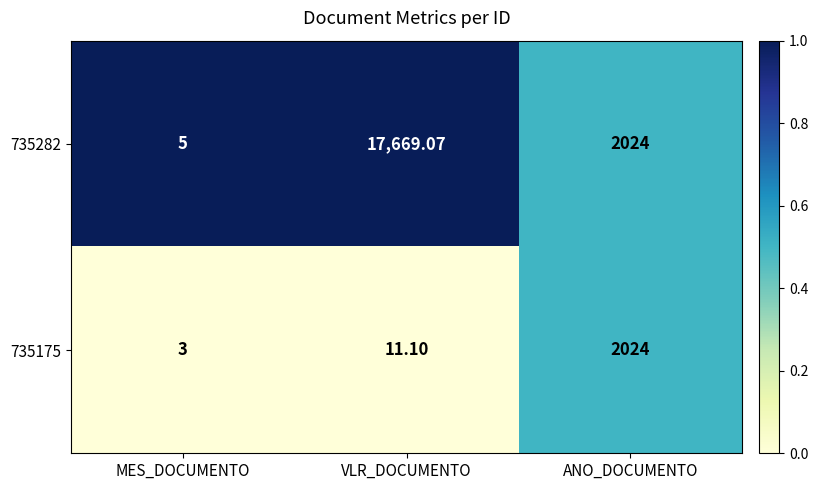

At which label is 735282 closest to 8837?

ANO_DOCUMENTO